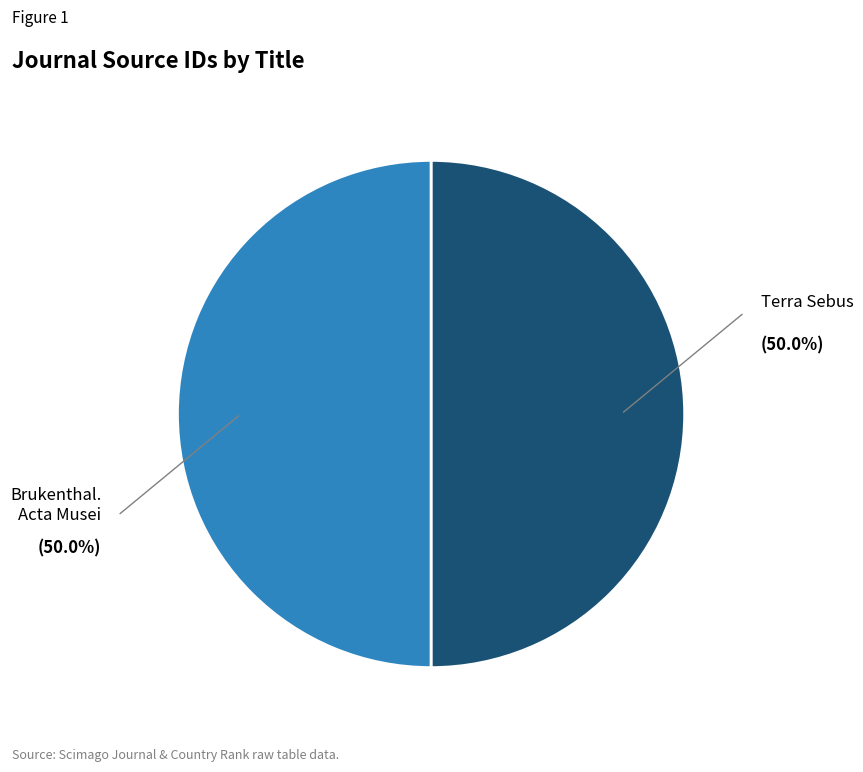

What is the largest slice in the pie chart?

Brukenthal. Acta Musei